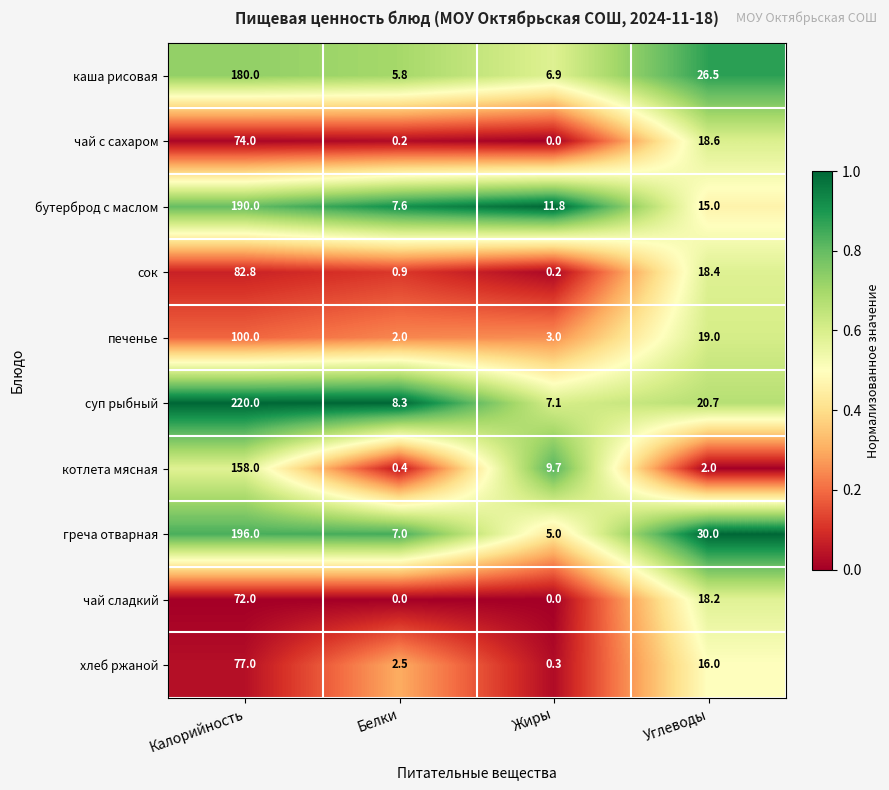

Which series has the largest total across all categories?

суп рыбный